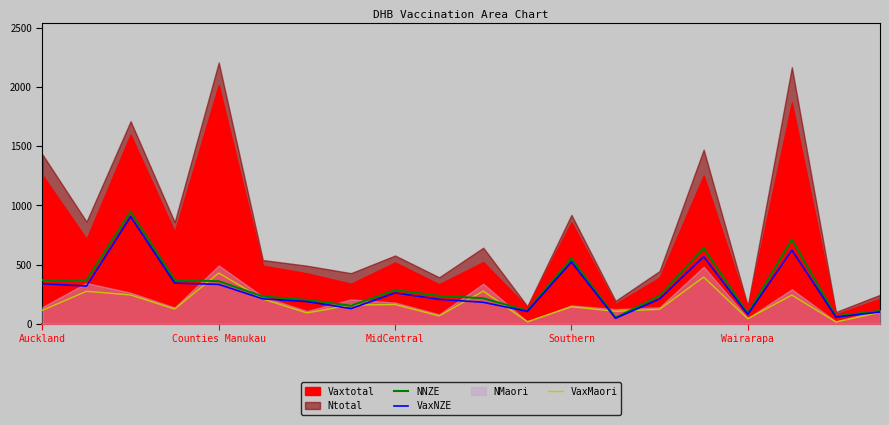

Is it true that NNZE equals 369 at Auckland?

True